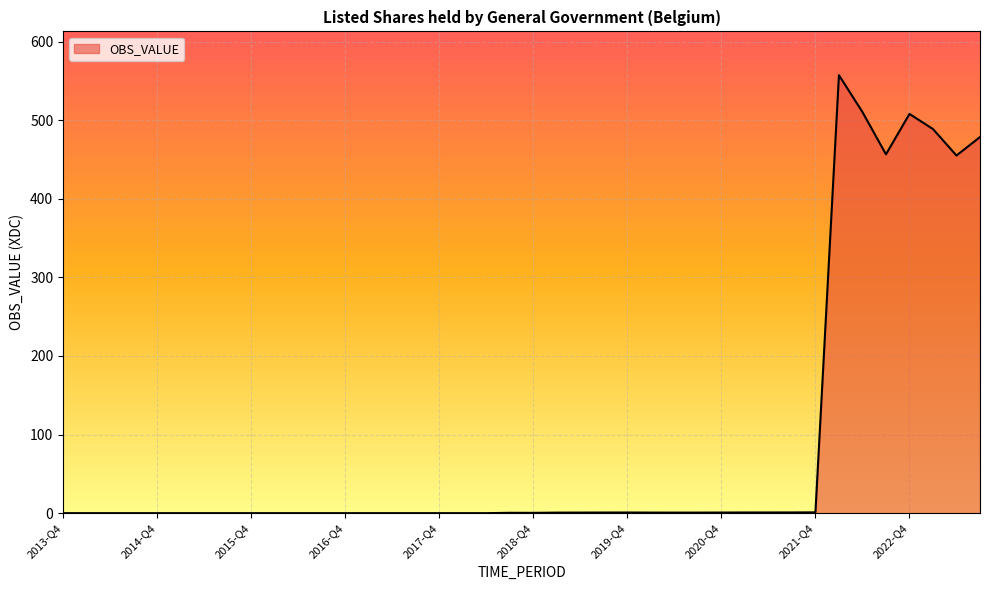

Reading right to left, extract all data points from this chart.

2023-Q3=478.6	2023-Q2=455.0	2023-Q1=488.7	2022-Q4=507.9	2022-Q3=456.6	2022-Q2=510.4	2022-Q1=557.2	2021-Q4=1.0	2021-Q3=0.9	2021-Q2=0.9	2021-Q1=0.9	2020-Q4=0.8	2020-Q3=0.7	2020-Q2=0.7	2020-Q1=0.7	2019-Q4=0.8	2019-Q3=0.8	2019-Q2=0.7	2019-Q1=0.7	2018-Q4=0.4	2018-Q3=0.4	2018-Q2=0.0	2018-Q1=0.0	2017-Q4=0.0	2017-Q3=0.0	2017-Q2=0.0	2017-Q1=0.0	2016-Q4=0.0	2016-Q3=0.0	2016-Q2=0.0	2016-Q1=0.0	2015-Q4=0.0	2015-Q3=0.0	2015-Q2=0.0	2015-Q1=0.0	2014-Q4=0.0	2014-Q3=0.0	2014-Q2=0.0	2014-Q1=0.0	2013-Q4=0.0